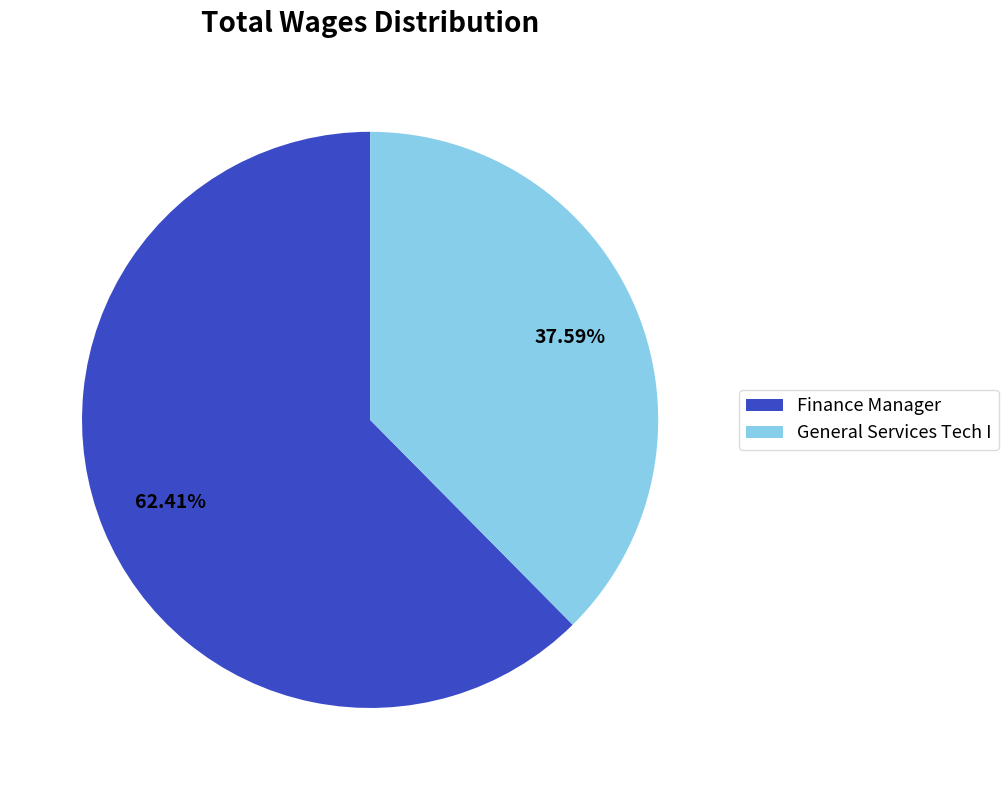

What percentage is the General Services Tech I slice, to the nearest percent?

38%